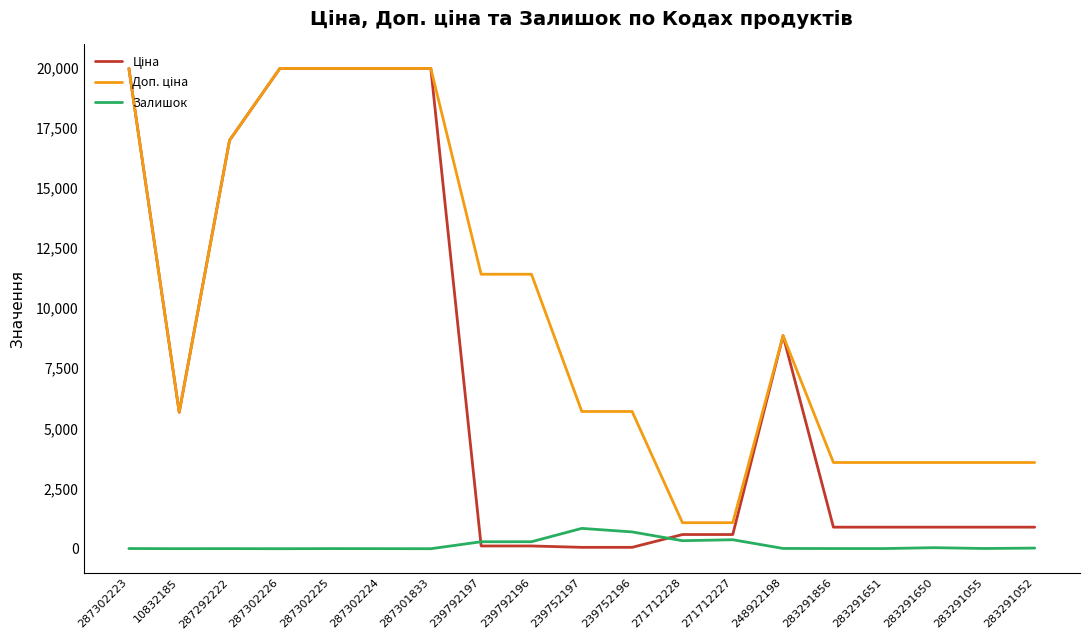

Count the number of data series in this chart.

3